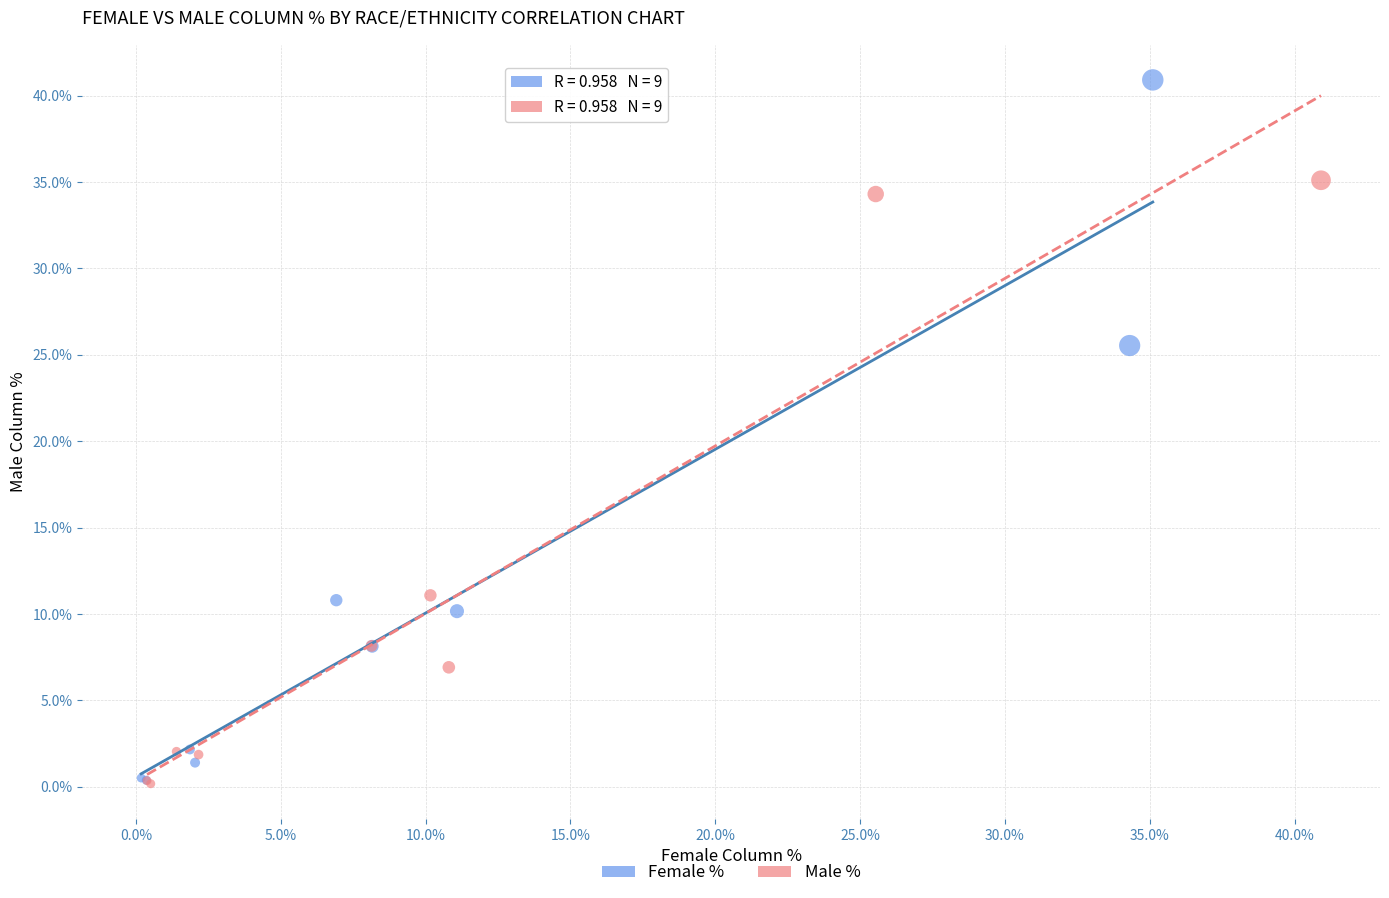

Which series contains the highest Y value?

Female %